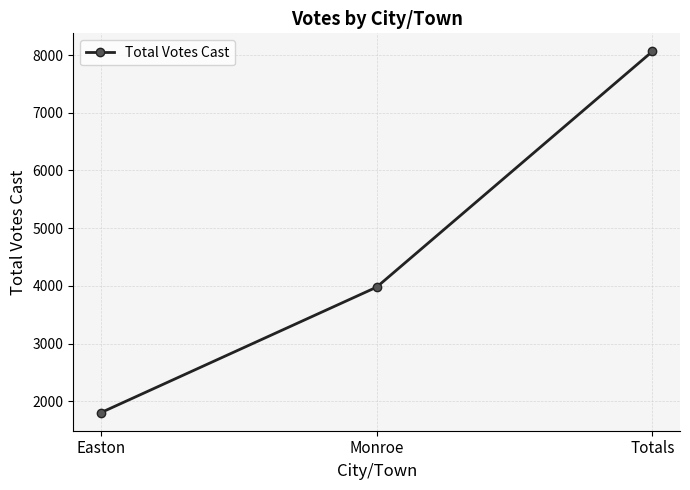

Is it true that the value at Monroe is 2402?

False